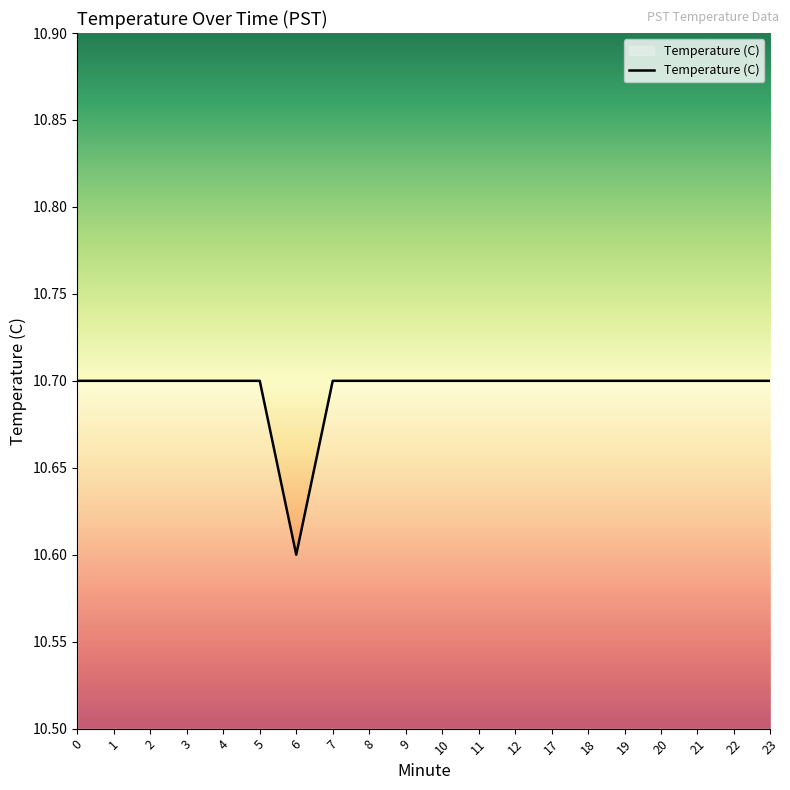

Reading left to right, list all the values displayed in this chart.

10.7	10.7	10.7	10.7	10.7	10.7	10.6	10.7	10.7	10.7	10.7	10.7	10.7	10.7	10.7	10.7	10.7	10.7	10.7	10.7